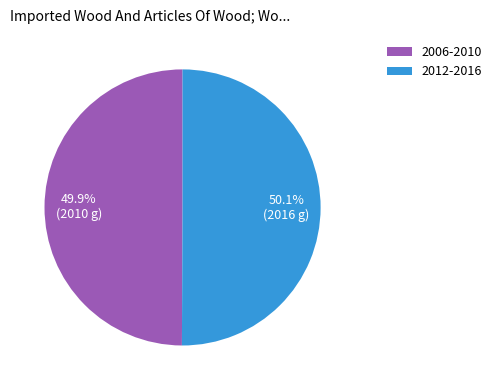

True or false: 2006-2010 accounts for 50% of the total.

True